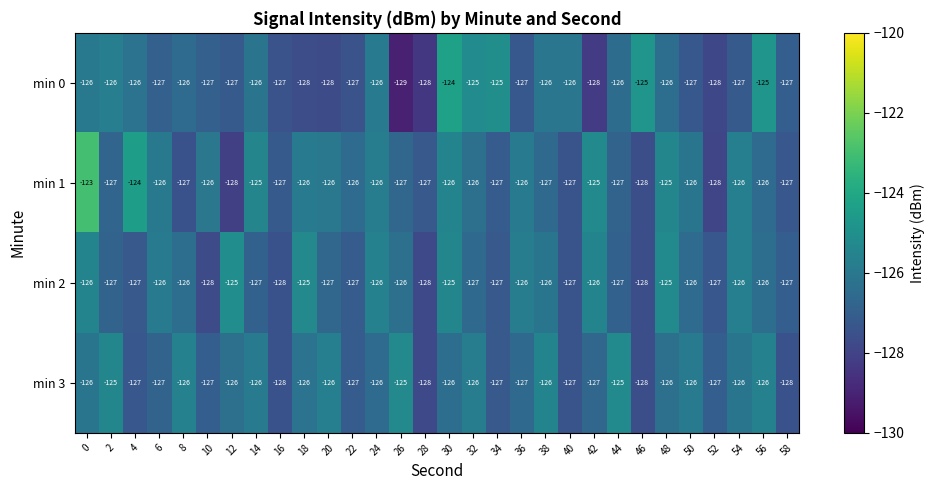

Count the min 1 values in the range -127 to -126.

22